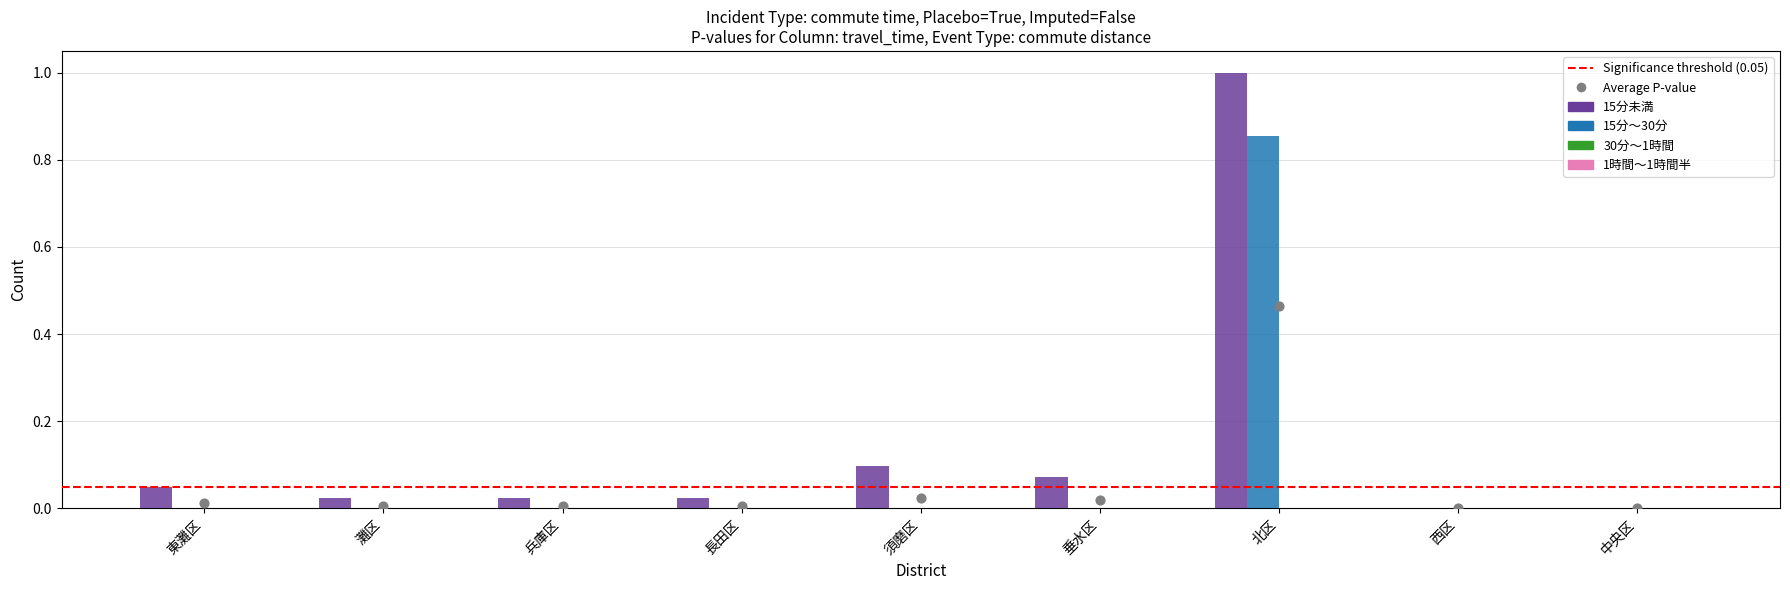

At which category is the sum across all series the highest?

北区